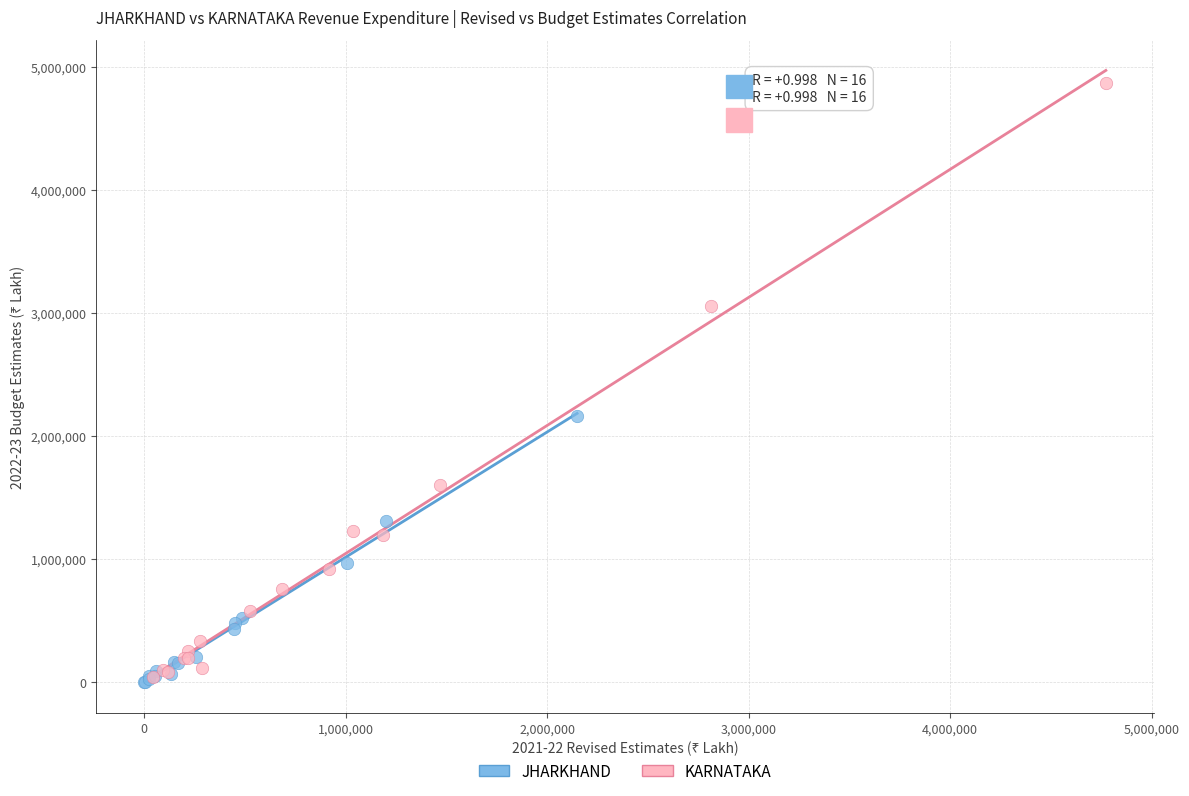

Which series has the largest Y range (max minus min)?

KARNATAKA